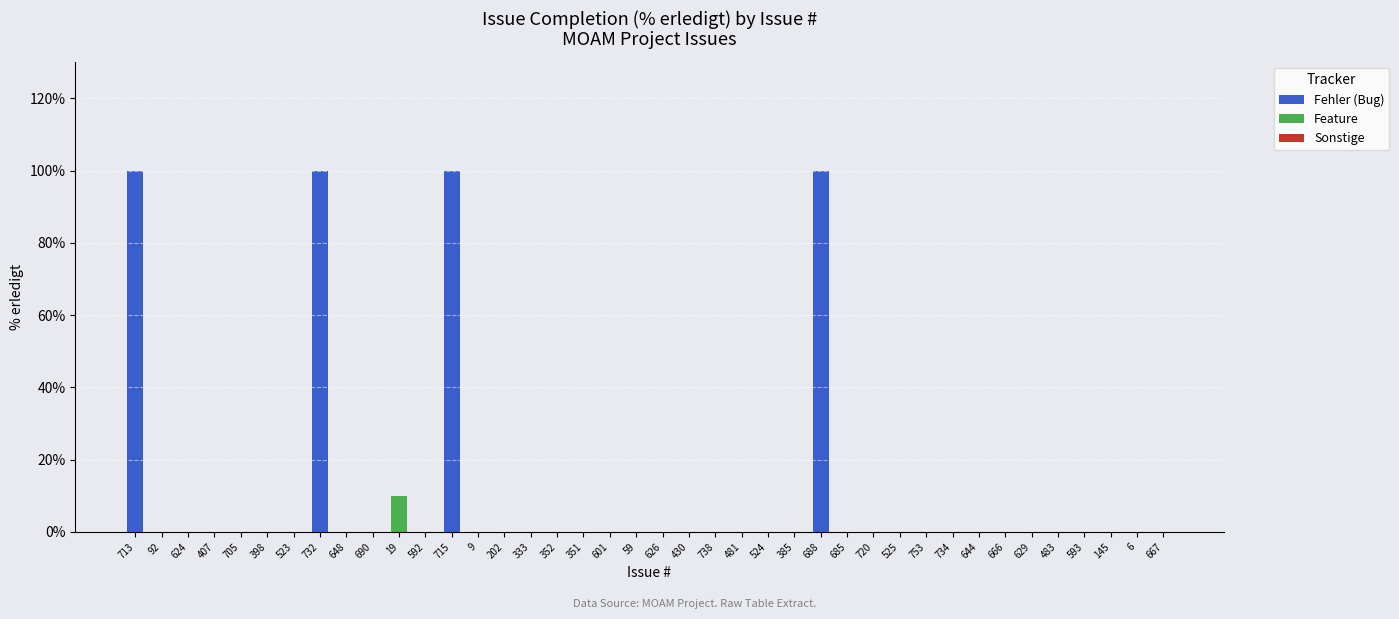

True or false: Fehler (Bug) has a value of 56 at 481.

False